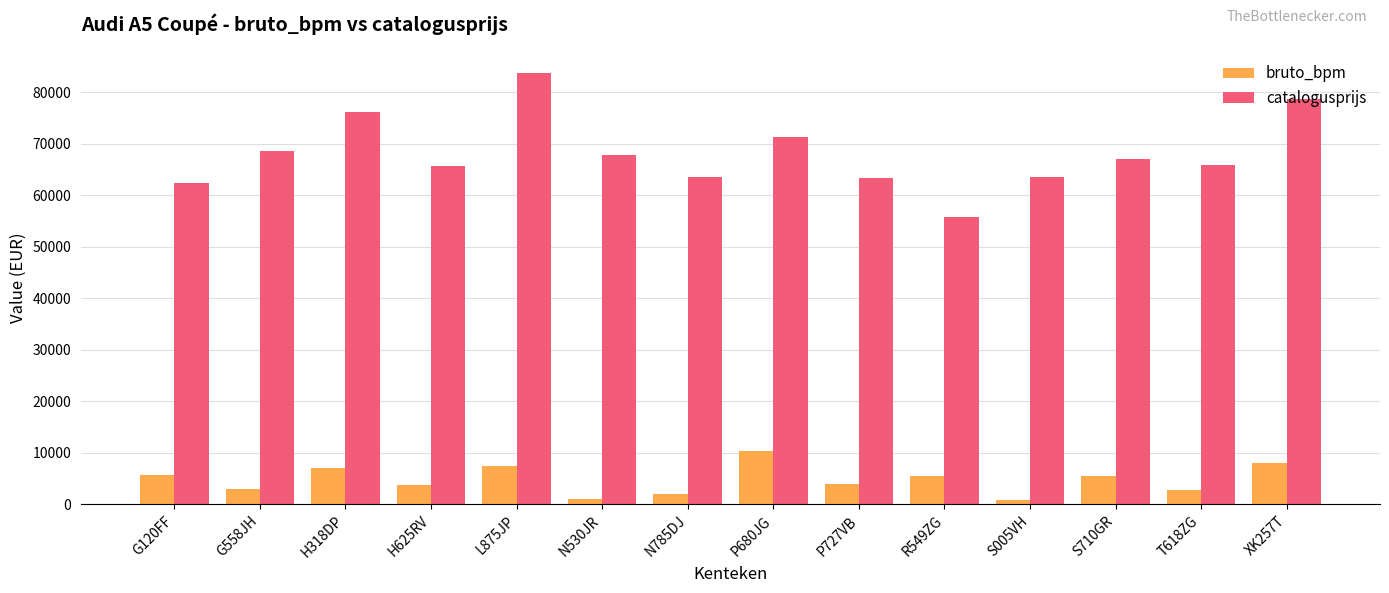

Rank the series by their maximum value, from highest to lowest.

catalogusprijs, bruto_bpm